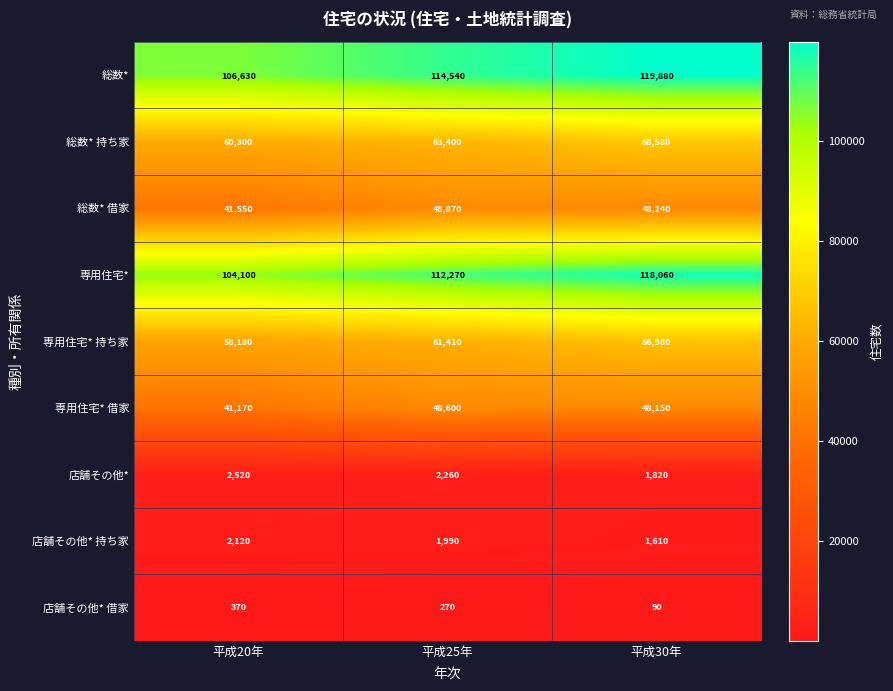

How many series are shown in this chart?

9